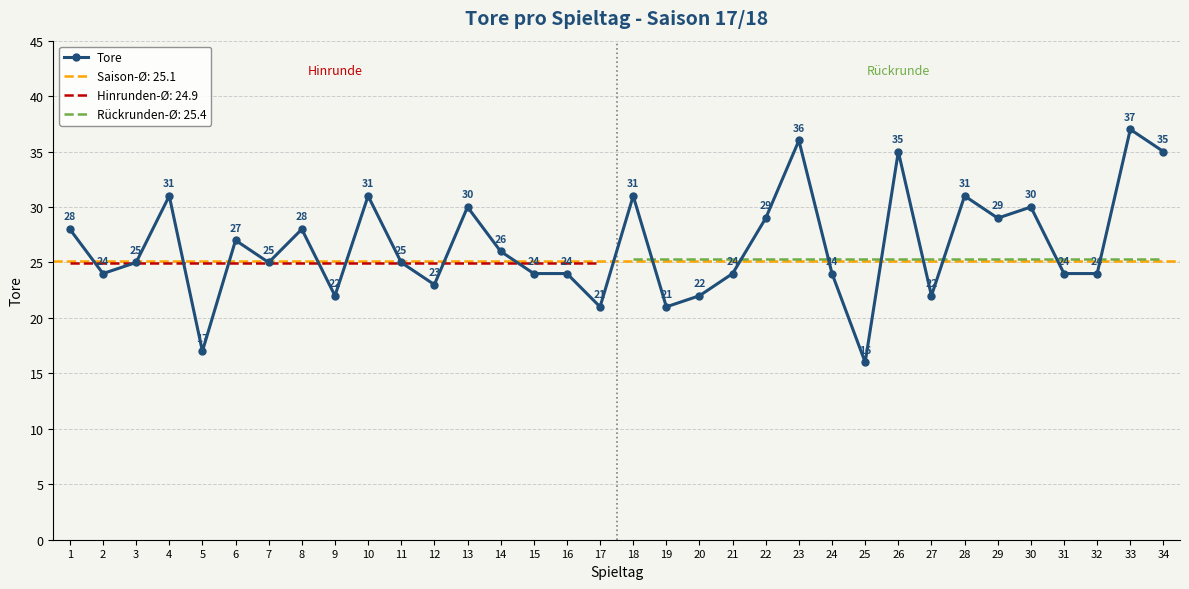

The chart shows a value of 24 at 21. True or false?

True